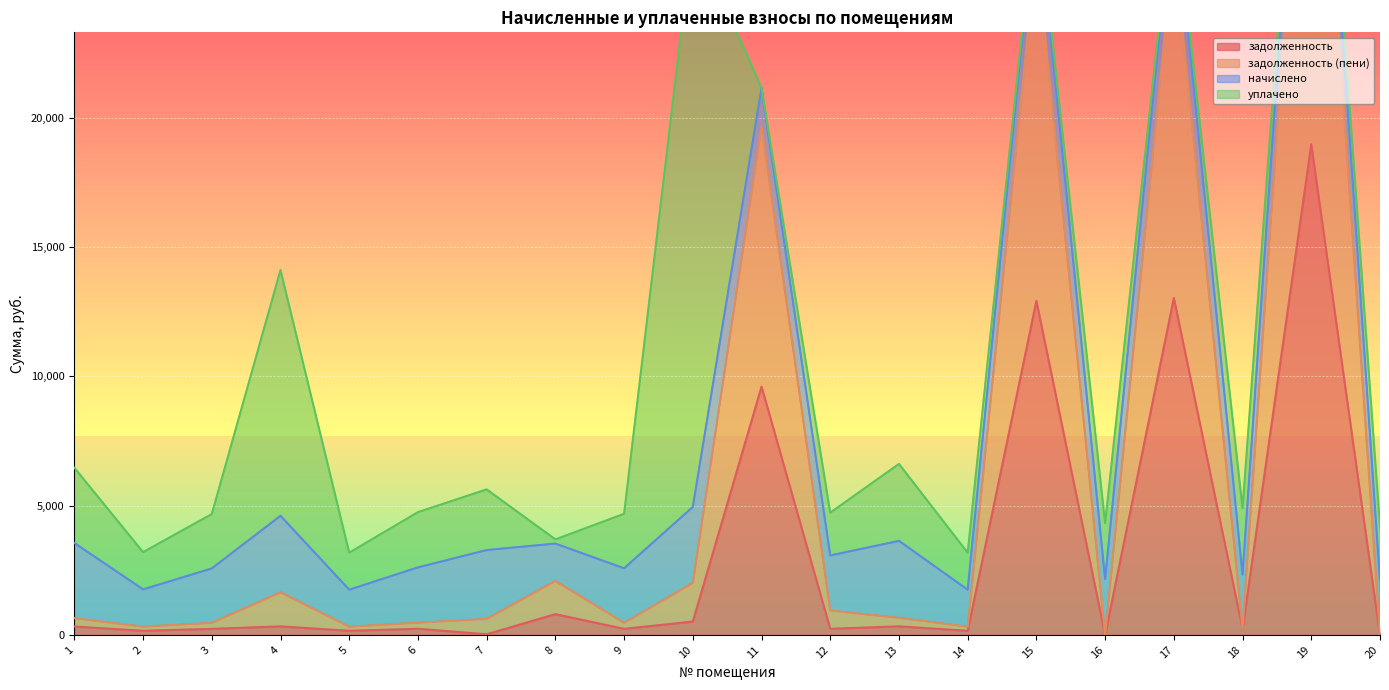

The задолженность series shows 160.1 at 2. True or false?

True